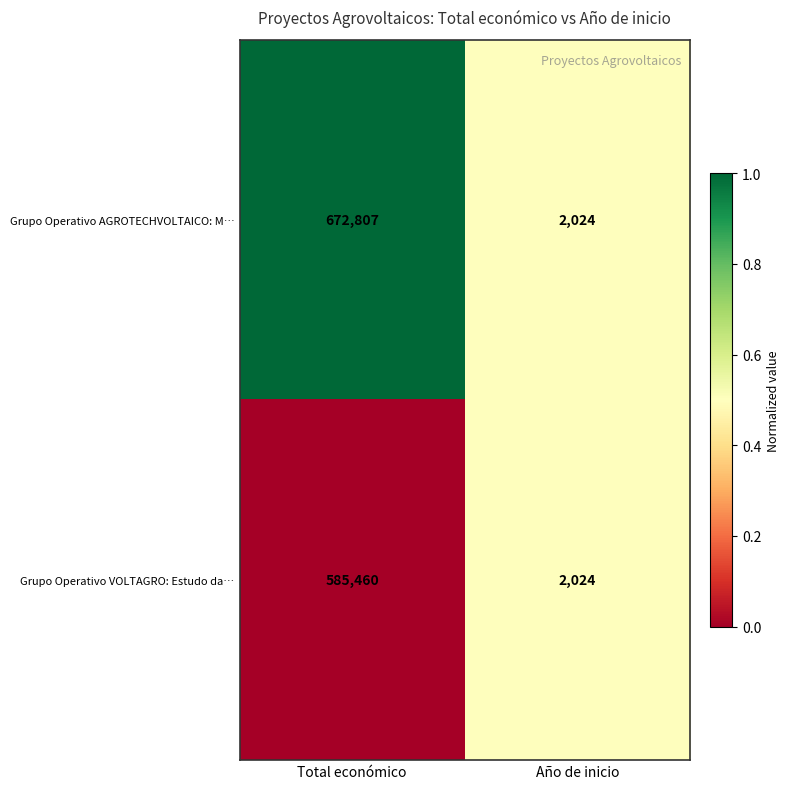

How many distinct data groups are displayed?

2